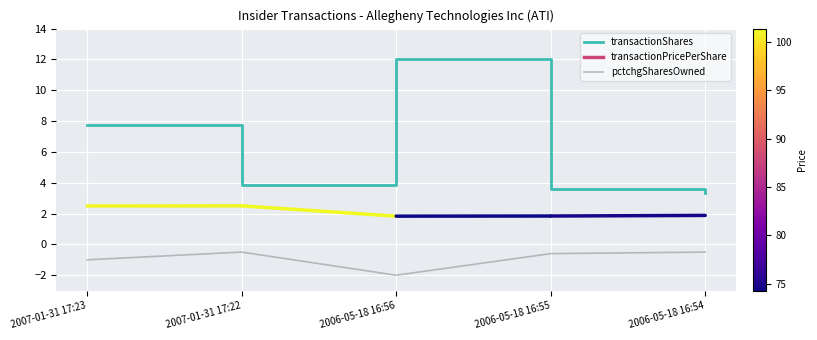

Rank the series at 2006-05-18 16:56 from highest to lowest value.

transactionShares, pctchgSharesOwned